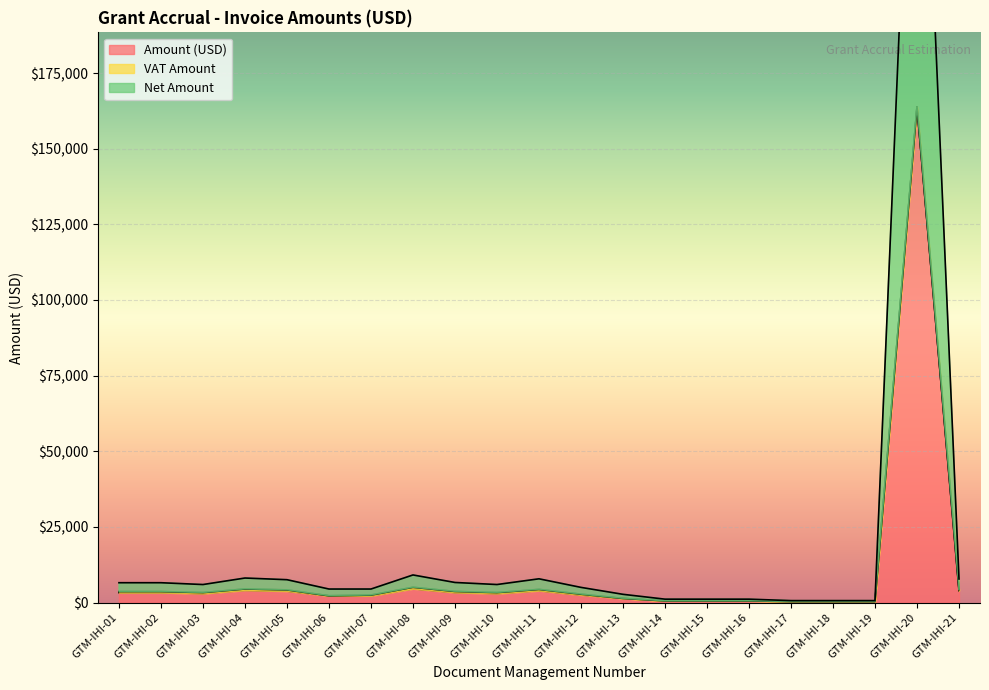

At which label is Amount (USD) closest to 82096?

GTM-IHI-08